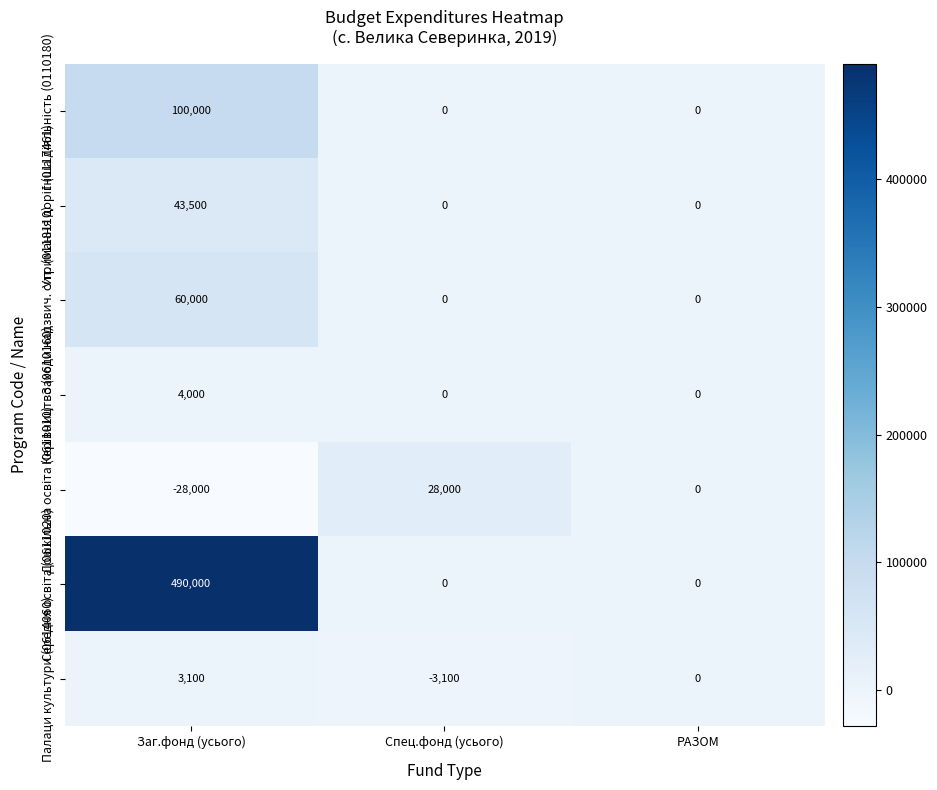

Count the Заходи надзвич. сит. (0118110) values in the range 0 to 60000.

3